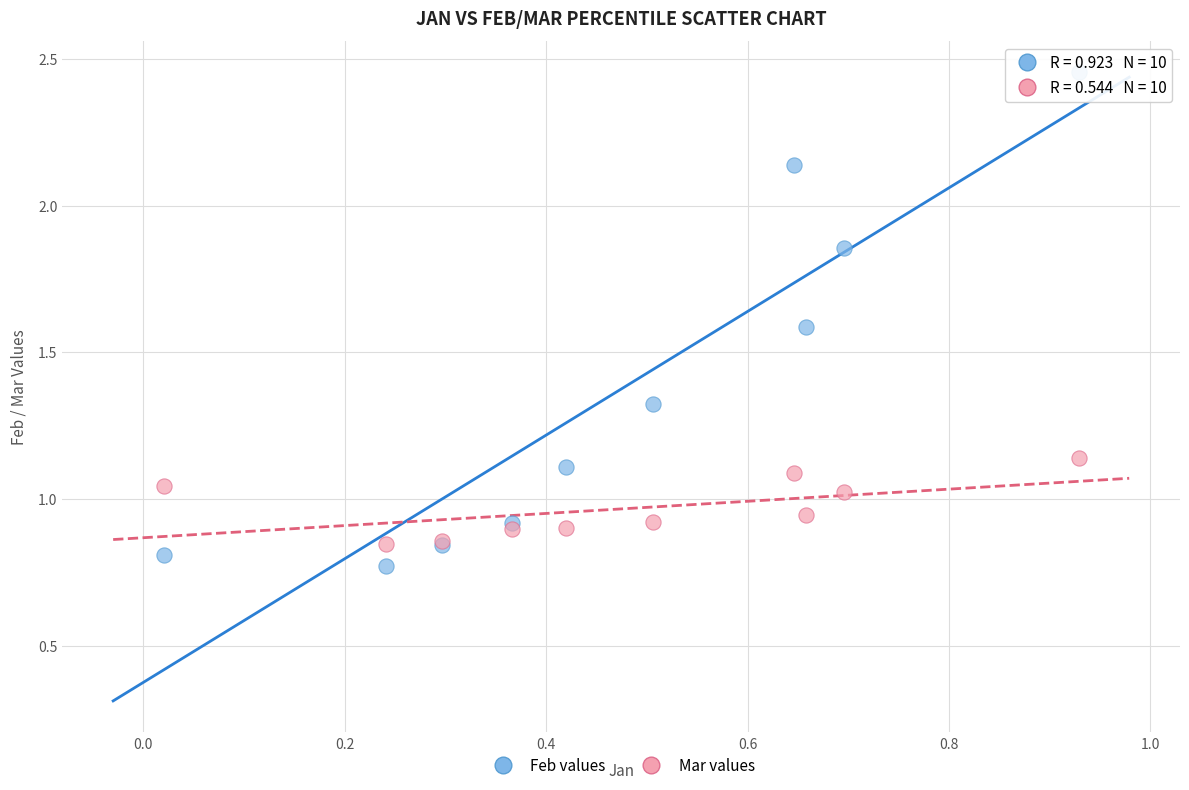

Which series contains the lowest Y value?

Feb values